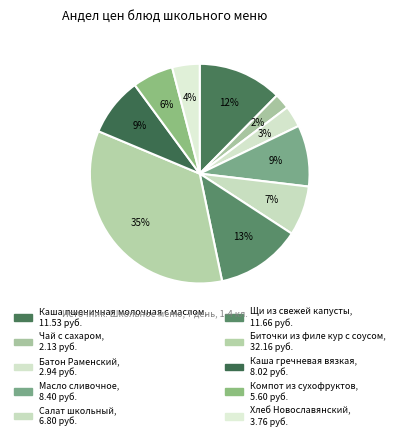

To the nearest percent, what is the average slice percentage?

10%